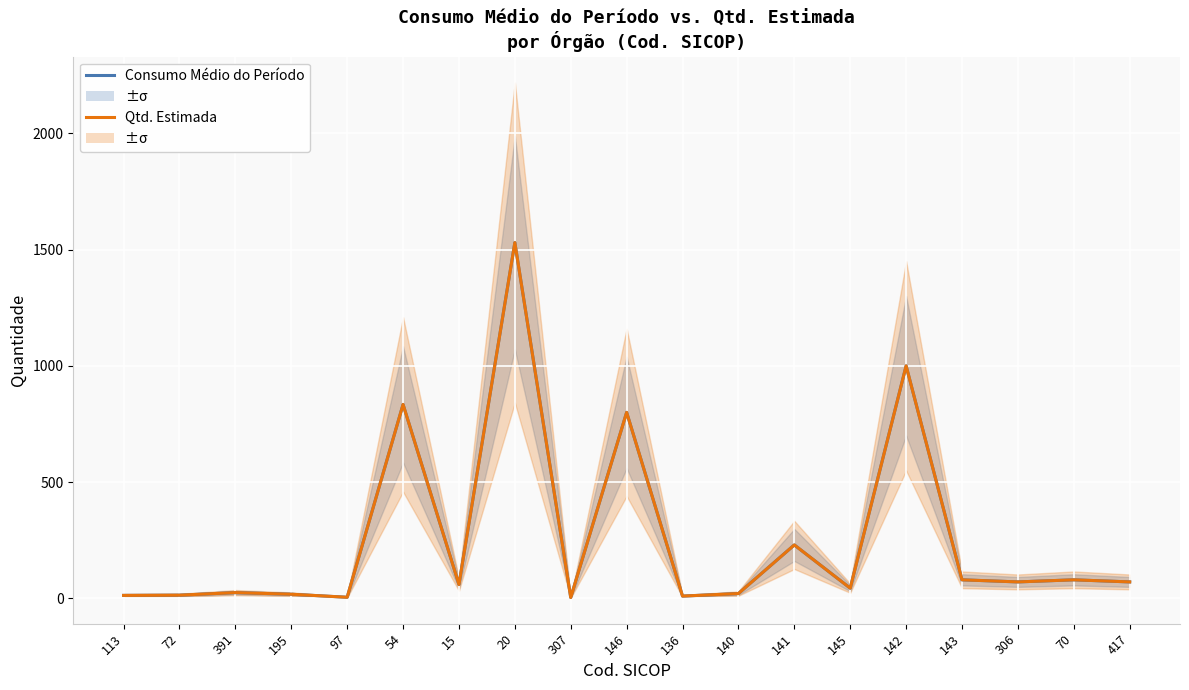

What is the difference between the Qtd. Estimada values at 54 and 195?

816